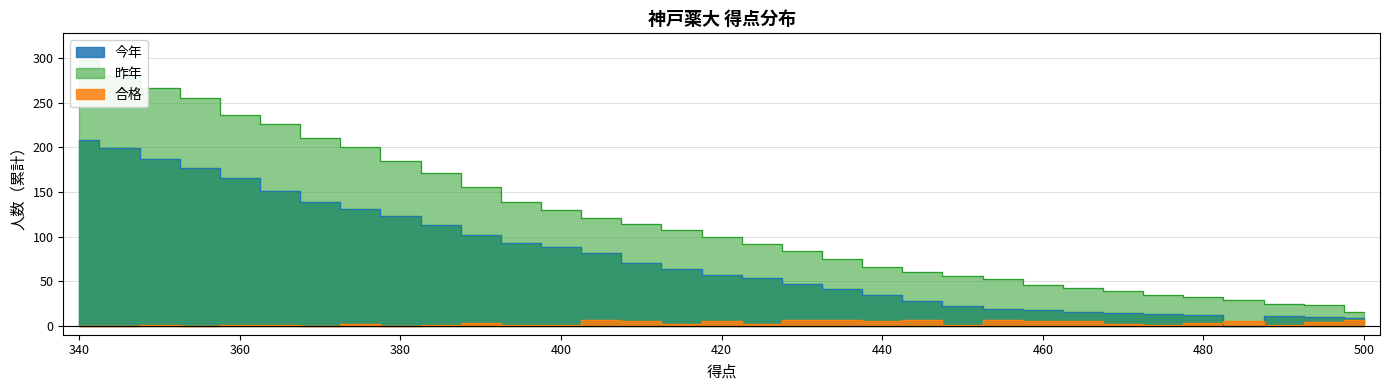

At how many categories does at least one series exceed 106?

16